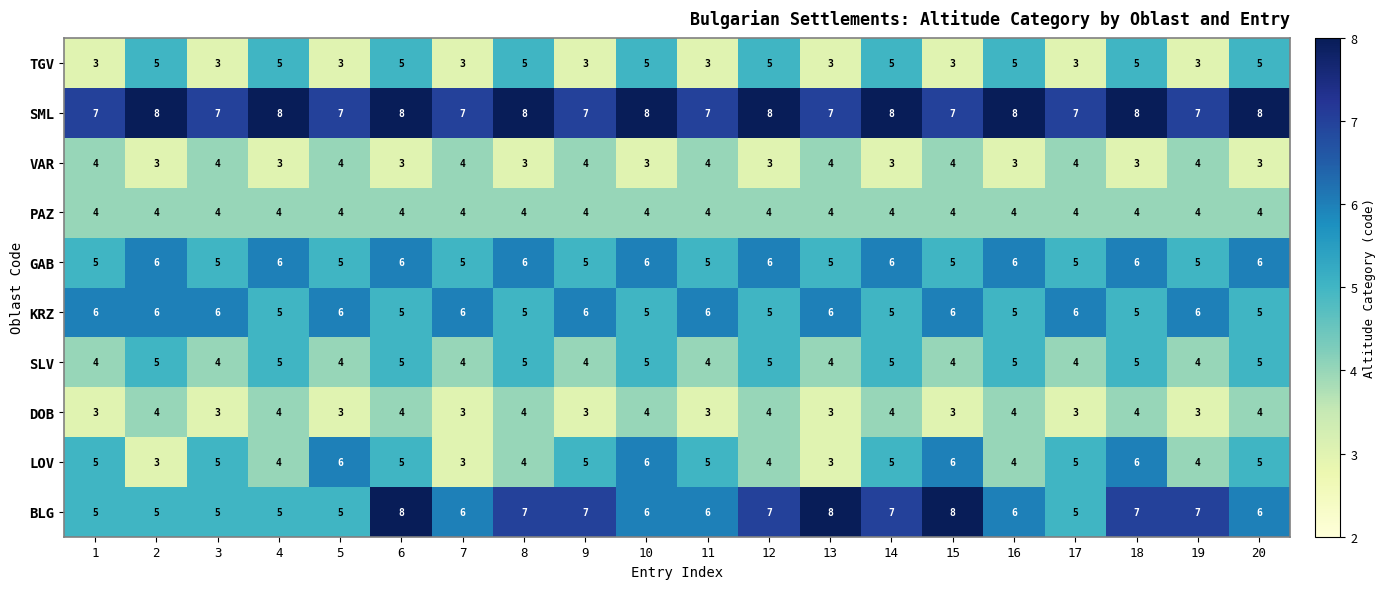

The value of DOB at 11 is 3. True or false?

True